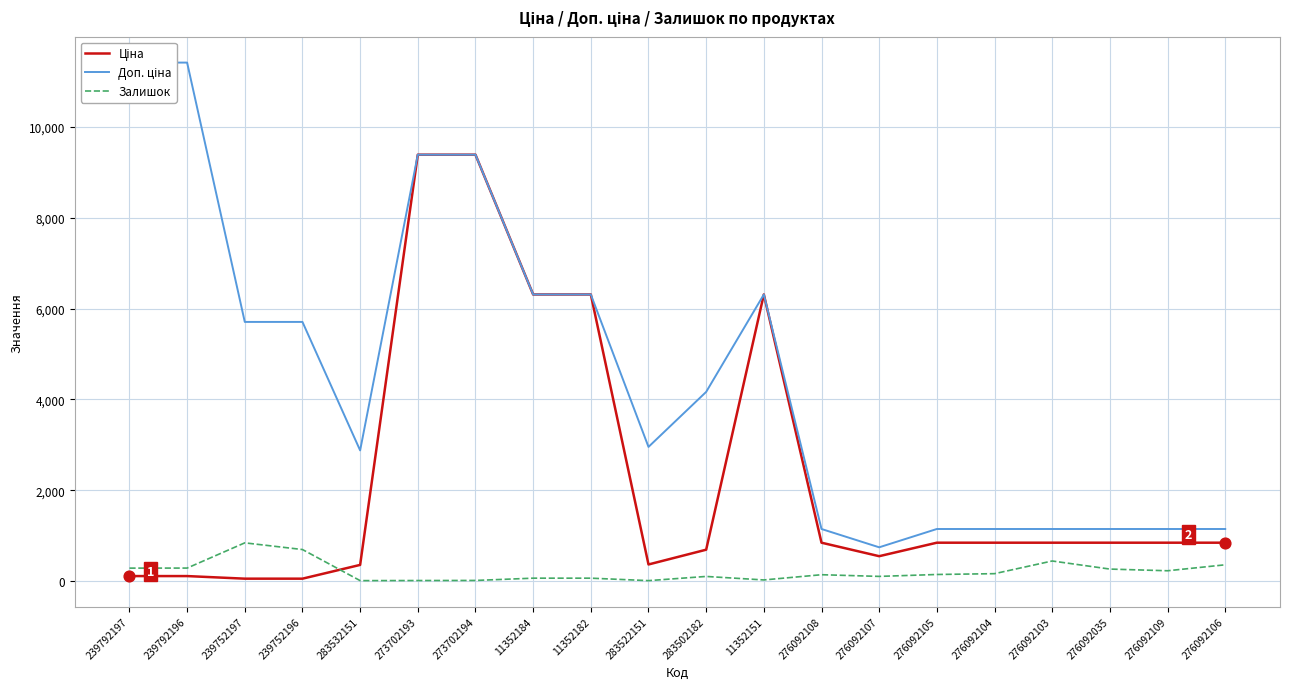

At which category is the sum across all series the highest?

273702194